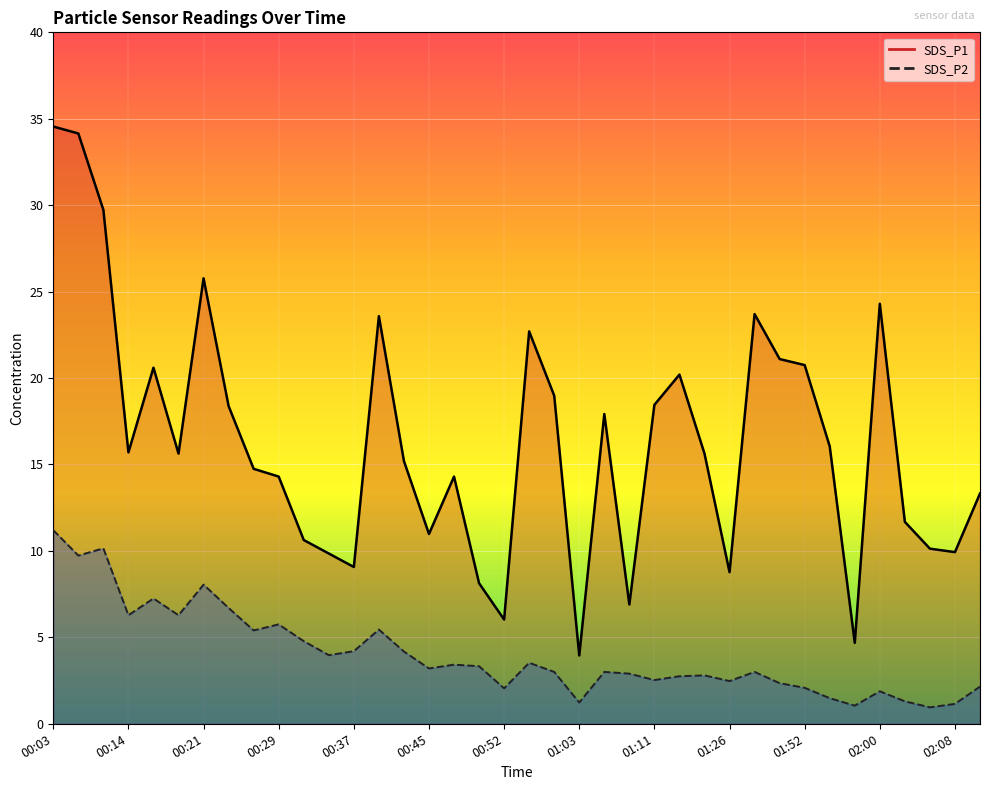

What is the label of the 25th point from the left?

01:11